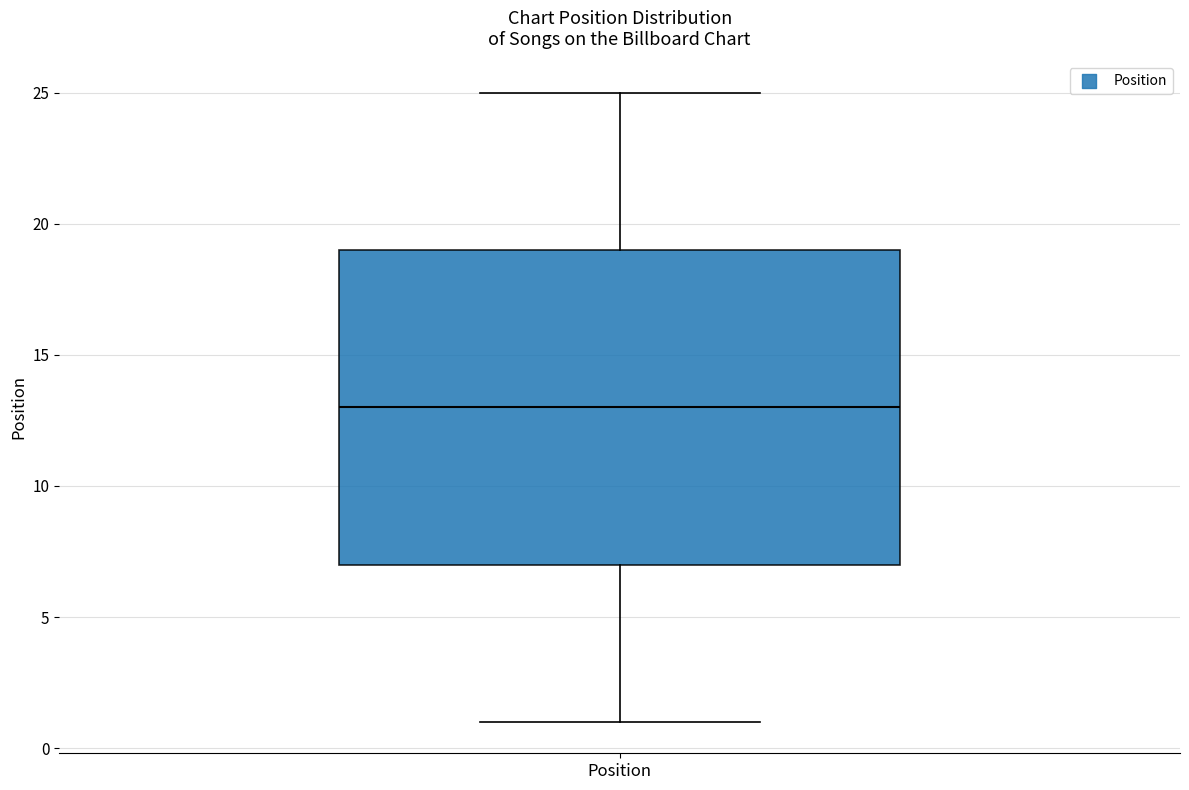

Where is the lower edge of the box for Position on the y-axis? The values are not printed on the chart, so give them approximately, as read against the axis.

7